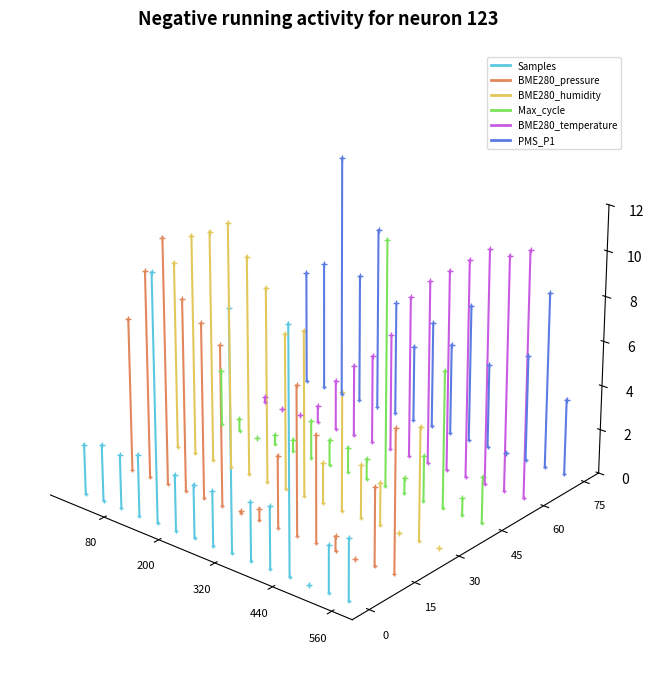

Between 560 and 440, which is larger?

440